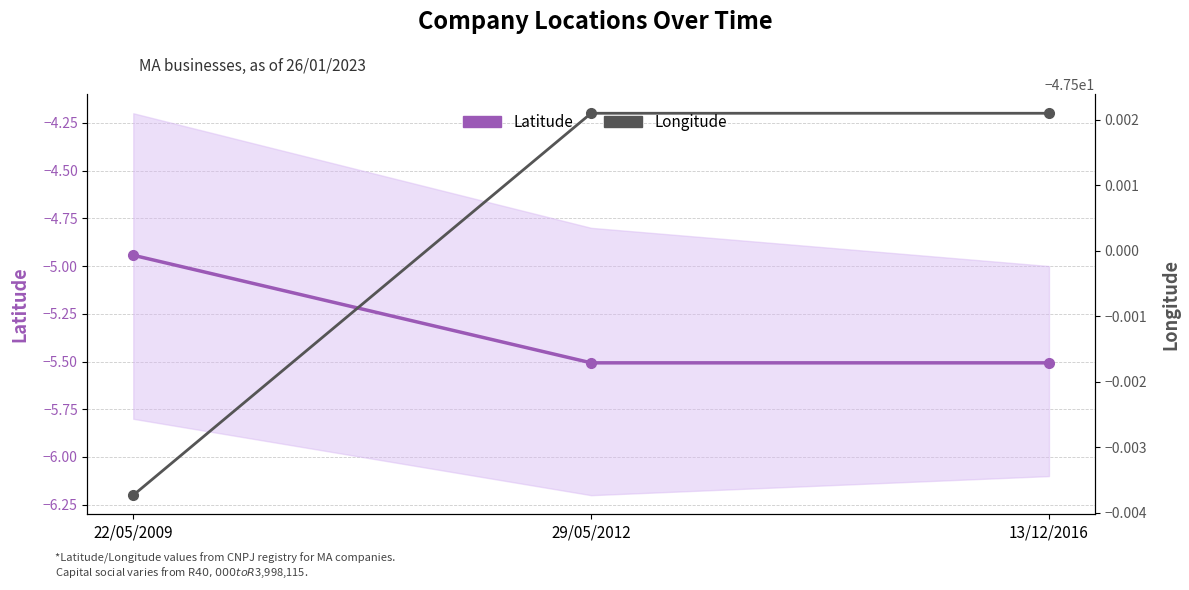

True or false: Latitude has a value of -8.3 at 22/05/2009.

False